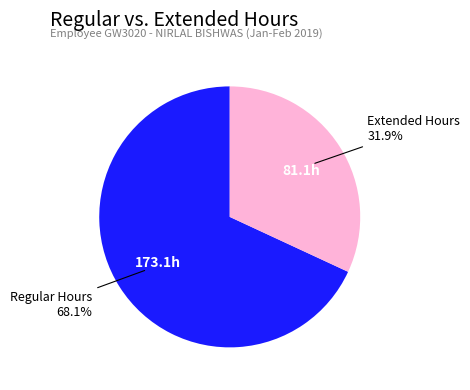

To the nearest percent, what is the average slice percentage?

50%